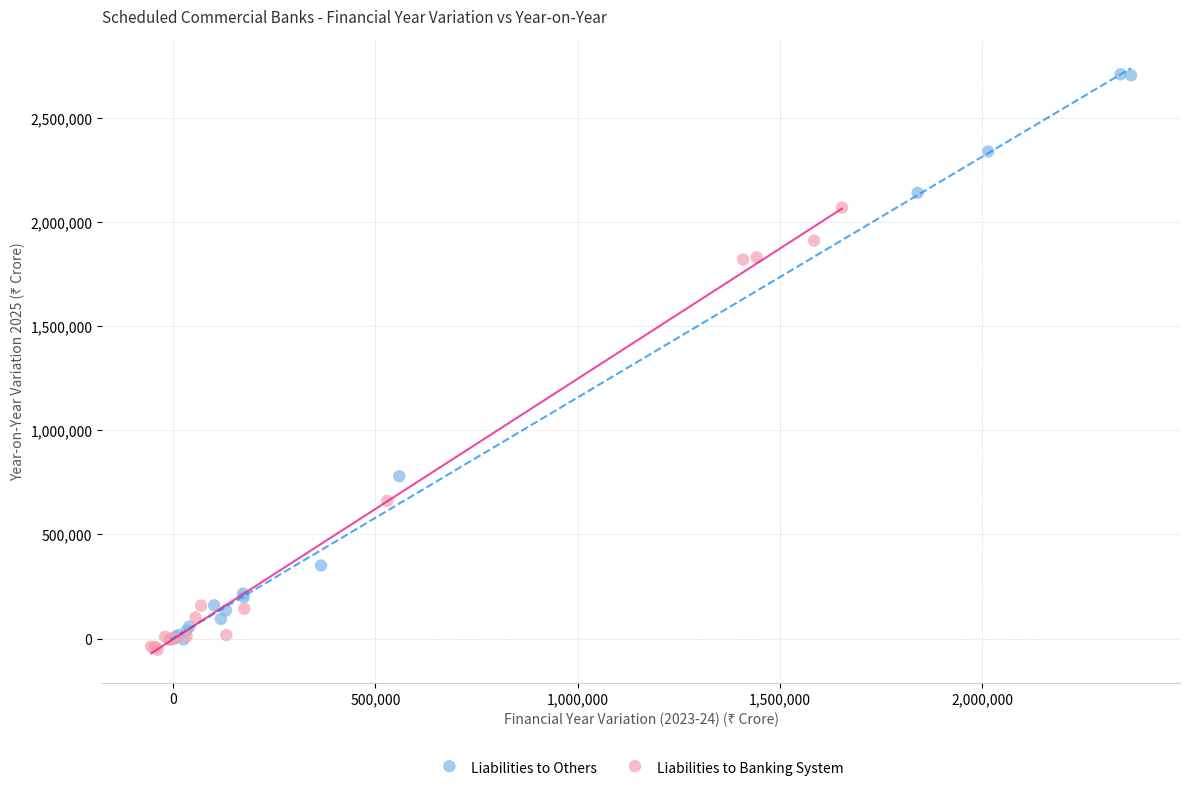

What are all the series names shown in the legend?

Liabilities to Others, Liabilities to Banking System